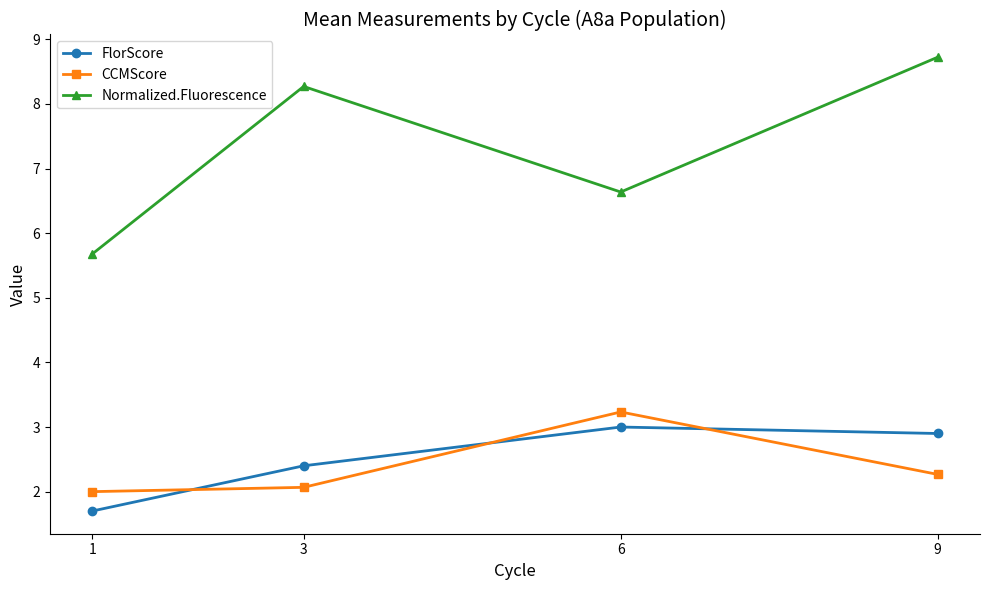

What is the value of the FlorScore point at the 2nd from the left?

2.4